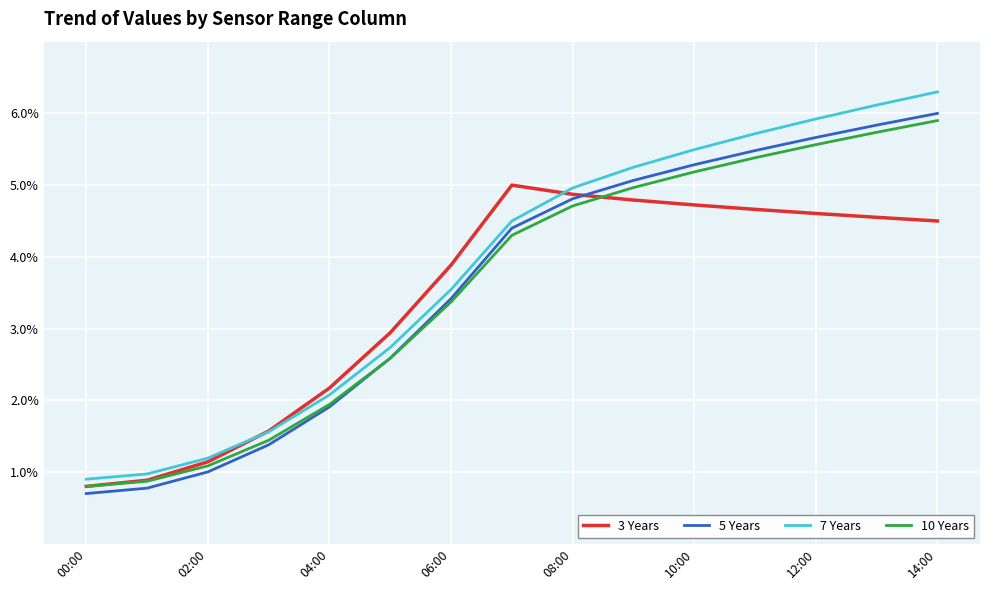

What is the greatest value displayed?

6.3